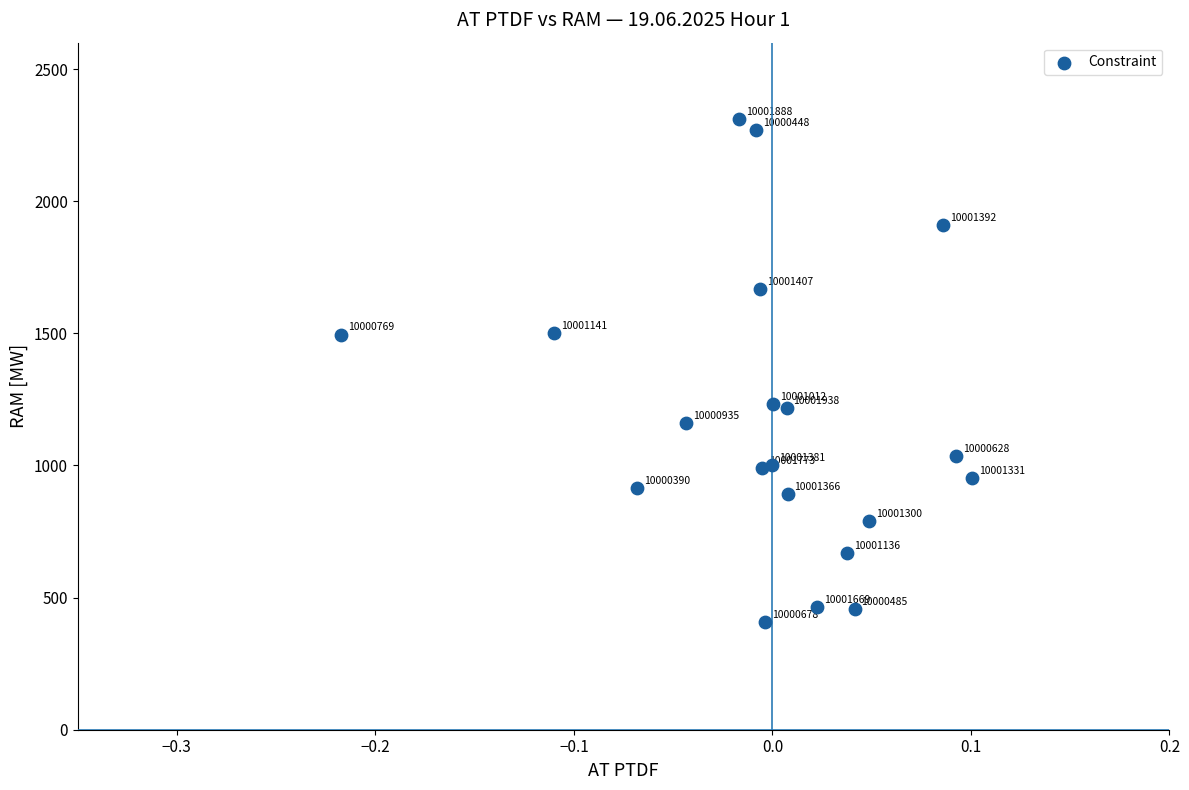

What Y value in the scatter plot is closest to 1359?

1232